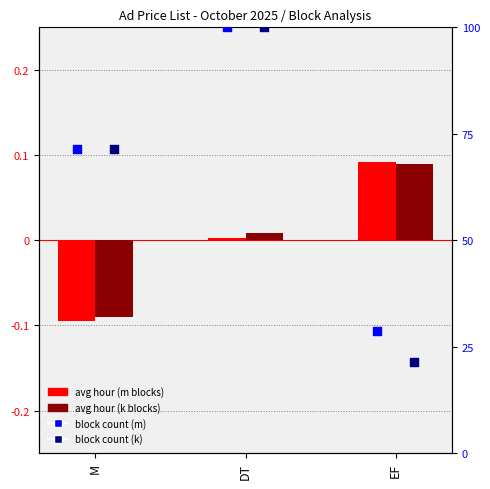

At which category is the sum across all series the highest?

DT